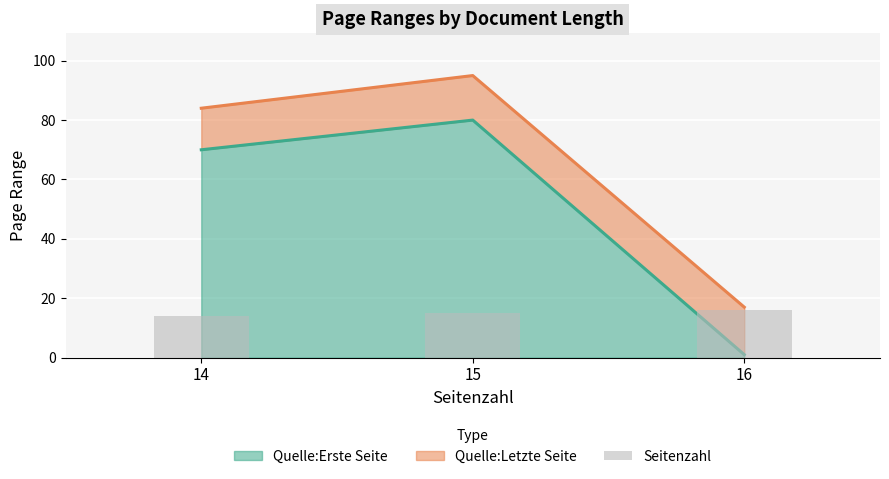

List the labels in order of Quelle:Erste Seite value, largest first.

15, 14, 16